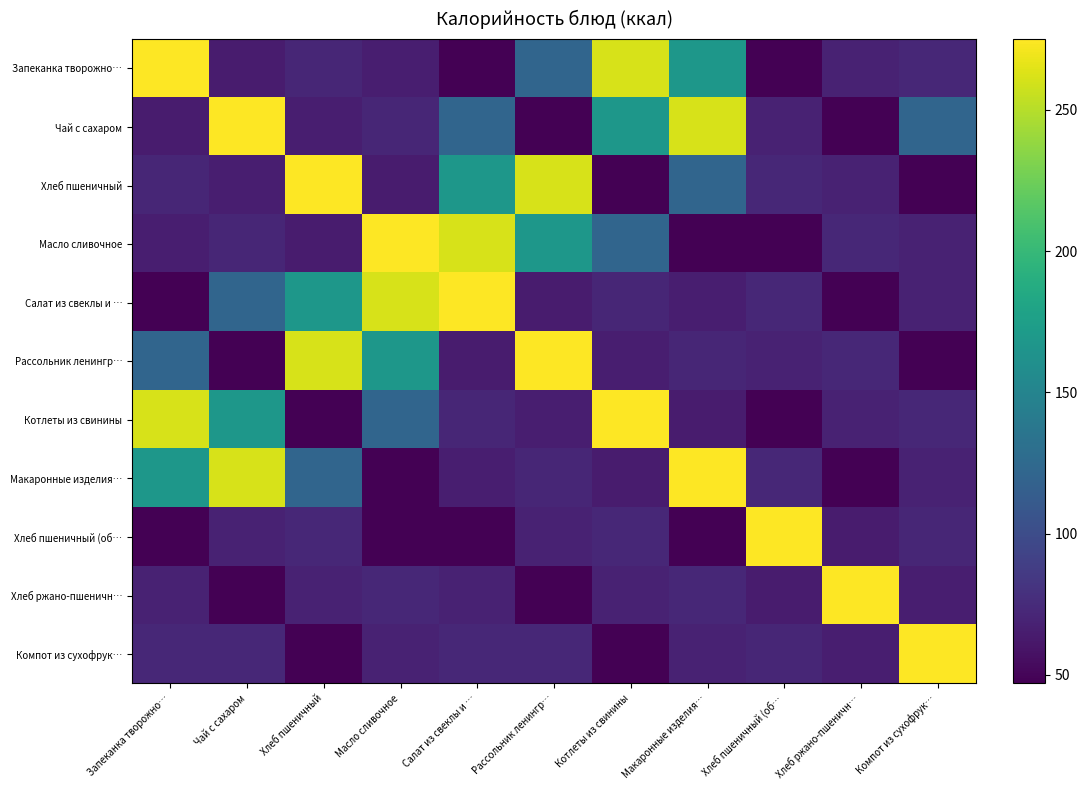

Reading left to right, extract all data points from this chart.

Запеканка творожно…: Запеканка творожно…=275.0	Чай с сахаром=64.0	Хлеб пшеничный=71.7	Масло сливочное=66.0	Салат из свеклы и …=47.0	Рассольник ленингр…=121.0	Котлеты из свинины=261.0	Макаронные изделия…=168.0	Хлеб пшеничный (об…=47.8	Хлеб ржано-пшеничн…=69.0	Компот из сухофрук…=72.0
Чай с сахаром: Запеканка творожно…=64.0	Чай с сахаром=275.0	Хлеб пшеничный=66.0	Масло сливочное=71.7	Салат из свеклы и …=121.0	Рассольник ленингр…=47.0	Котлеты из свинины=168.0	Макаронные изделия…=261.0	Хлеб пшеничный (об…=69.0	Хлеб ржано-пшеничн…=47.8	Компот из сухофрук…=121.0
Хлеб пшеничный: Запеканка творожно…=71.7	Чай с сахаром=66.0	Хлеб пшеничный=275.0	Масло сливочное=64.0	Салат из свеклы и …=168.0	Рассольник ленингр…=261.0	Котлеты из свинины=47.0	Макаронные изделия…=121.0	Хлеб пшеничный (об…=72.0	Хлеб ржано-пшеничн…=69.0	Компот из сухофрук…=47.8
Масло сливочное: Запеканка творожно…=66.0	Чай с сахаром=71.7	Хлеб пшеничный=64.0	Масло сливочное=275.0	Салат из свеклы и …=261.0	Рассольник ленингр…=168.0	Котлеты из свинины=121.0	Макаронные изделия…=47.0	Хлеб пшеничный (об…=47.8	Хлеб ржано-пшеничн…=72.0	Компот из сухофрук…=69.0
Салат из свеклы и …: Запеканка творожно…=47.0	Чай с сахаром=121.0	Хлеб пшеничный=168.0	Масло сливочное=261.0	Салат из свеклы и …=275.0	Рассольник ленингр…=64.0	Котлеты из свинины=71.7	Макаронные изделия…=66.0	Хлеб пшеничный (об…=72.0	Хлеб ржано-пшеничн…=47.8	Компот из сухофрук…=69.0
Рассольник ленингр…: Запеканка творожно…=121.0	Чай с сахаром=47.0	Хлеб пшеничный=261.0	Масло сливочное=168.0	Салат из свеклы и …=64.0	Рассольник ленингр…=275.0	Котлеты из свинины=66.0	Макаронные изделия…=71.7	Хлеб пшеничный (об…=69.0	Хлеб ржано-пшеничн…=72.0	Компот из сухофрук…=47.8
Котлеты из свинины: Запеканка творожно…=261.0	Чай с сахаром=168.0	Хлеб пшеничный=47.0	Масло сливочное=121.0	Салат из свеклы и …=71.7	Рассольник ленингр…=66.0	Котлеты из свинины=275.0	Макаронные изделия…=64.0	Хлеб пшеничный (об…=47.8	Хлеб ржано-пшеничн…=69.0	Компот из сухофрук…=72.0
Макаронные изделия…: Запеканка творожно…=168.0	Чай с сахаром=261.0	Хлеб пшеничный=121.0	Масло сливочное=47.0	Салат из свеклы и …=66.0	Рассольник ленингр…=71.7	Котлеты из свинины=64.0	Макаронные изделия…=275.0	Хлеб пшеничный (об…=72.0	Хлеб ржано-пшеничн…=47.8	Компот из сухофрук…=69.0
Хлеб пшеничный (об…: Запеканка творожно…=47.8	Чай с сахаром=69.0	Хлеб пшеничный=72.0	Масло сливочное=47.8	Салат из свеклы и …=47.8	Рассольник ленингр…=69.0	Котлеты из свинины=72.0	Макаронные изделия…=47.8	Хлеб пшеничный (об…=275.0	Хлеб ржано-пшеничн…=64.0	Компот из сухофрук…=71.7
Хлеб ржано-пшеничн…: Запеканка творожно…=69.0	Чай с сахаром=47.8	Хлеб пшеничный=69.0	Масло сливочное=72.0	Салат из свеклы и …=69.0	Рассольник ленингр…=47.8	Котлеты из свинины=69.0	Макаронные изделия…=72.0	Хлеб пшеничный (об…=64.0	Хлеб ржано-пшеничн…=275.0	Компот из сухофрук…=66.0
Компот из сухофрук…: Запеканка творожно…=72.0	Чай с сахаром=72.0	Хлеб пшеничный=47.8	Масло сливочное=69.0	Салат из свеклы и …=72.0	Рассольник ленингр…=72.0	Котлеты из свинины=47.8	Макаронные изделия…=69.0	Хлеб пшеничный (об…=71.7	Хлеб ржано-пшеничн…=66.0	Компот из сухофрук…=275.0